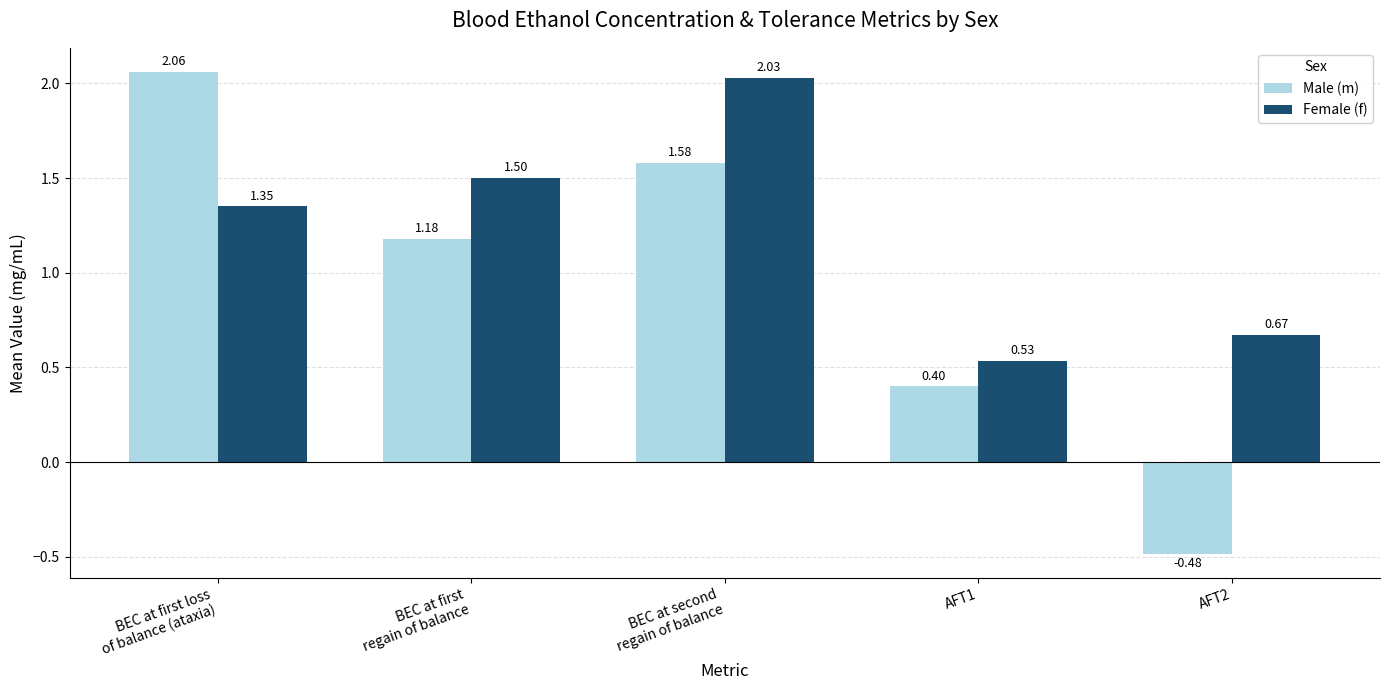

Does the chart contain stacked bars?

No